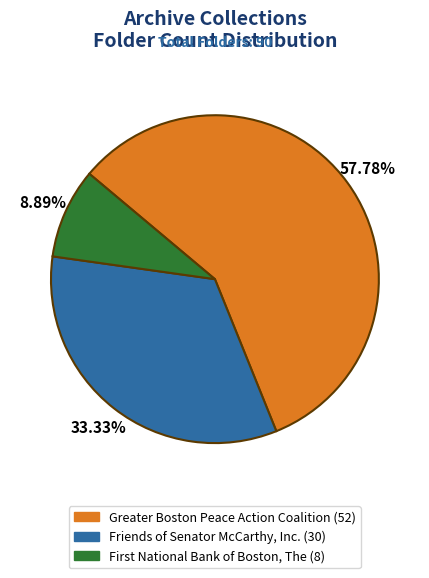

Which slice represents more than half of the pie?

Greater Boston Peace Action Coalition